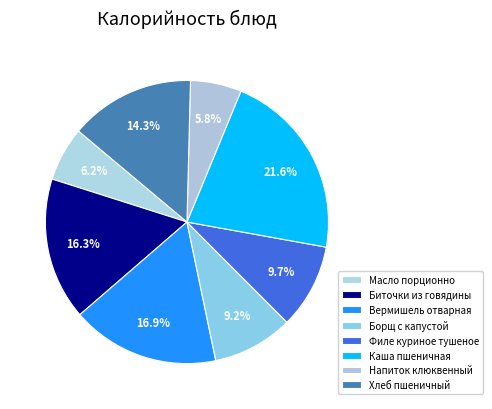

Is there a majority slice in this chart?

No